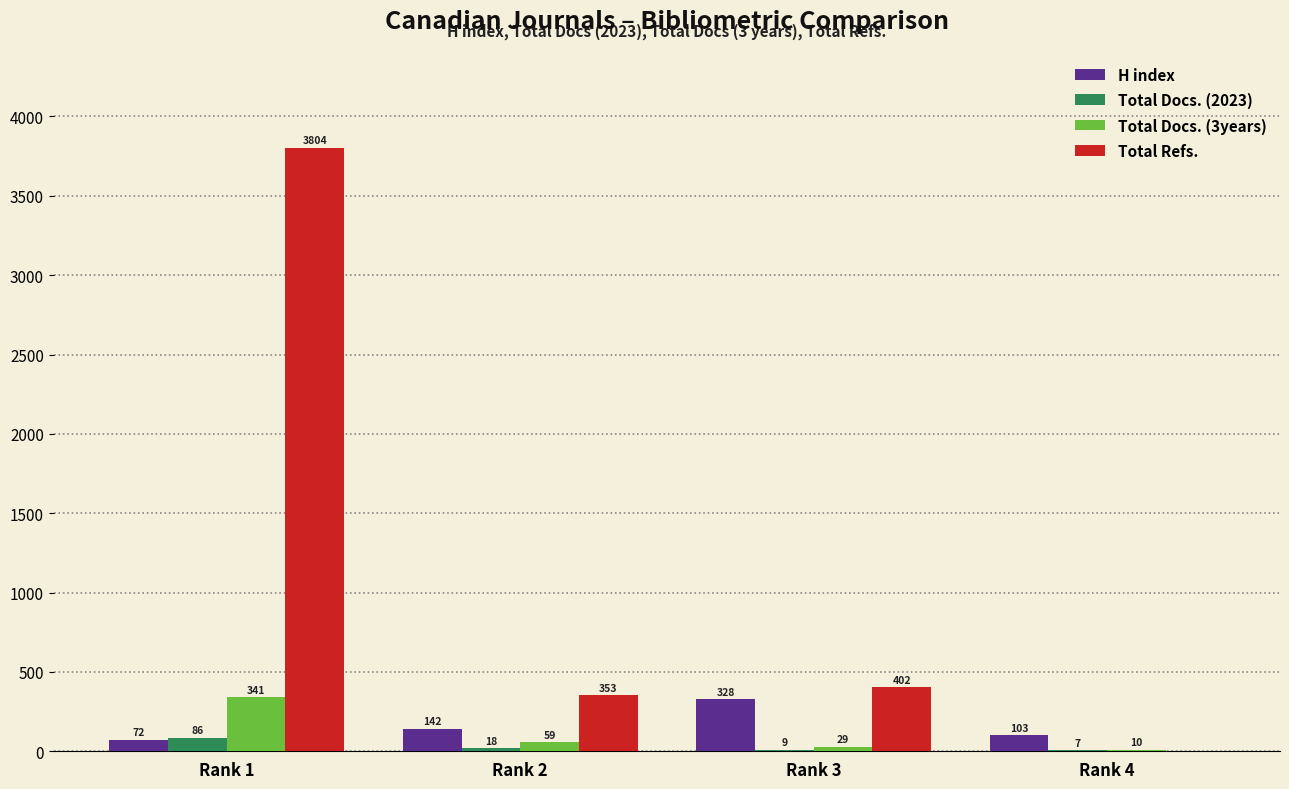

Are the bars horizontal?

No